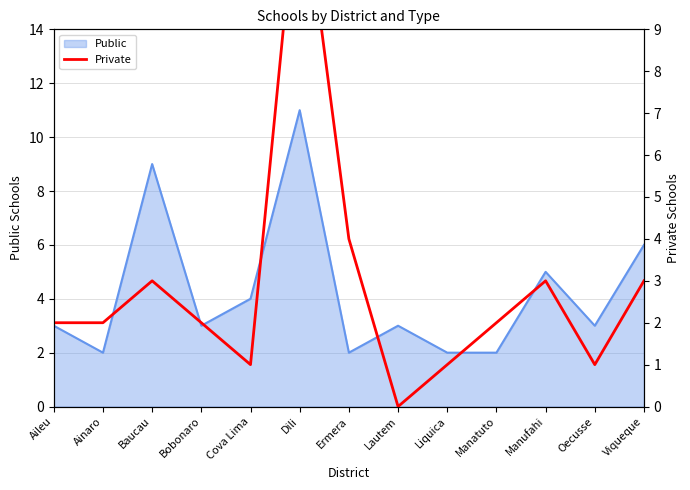

The value of Public at Dili is 3. True or false?

False